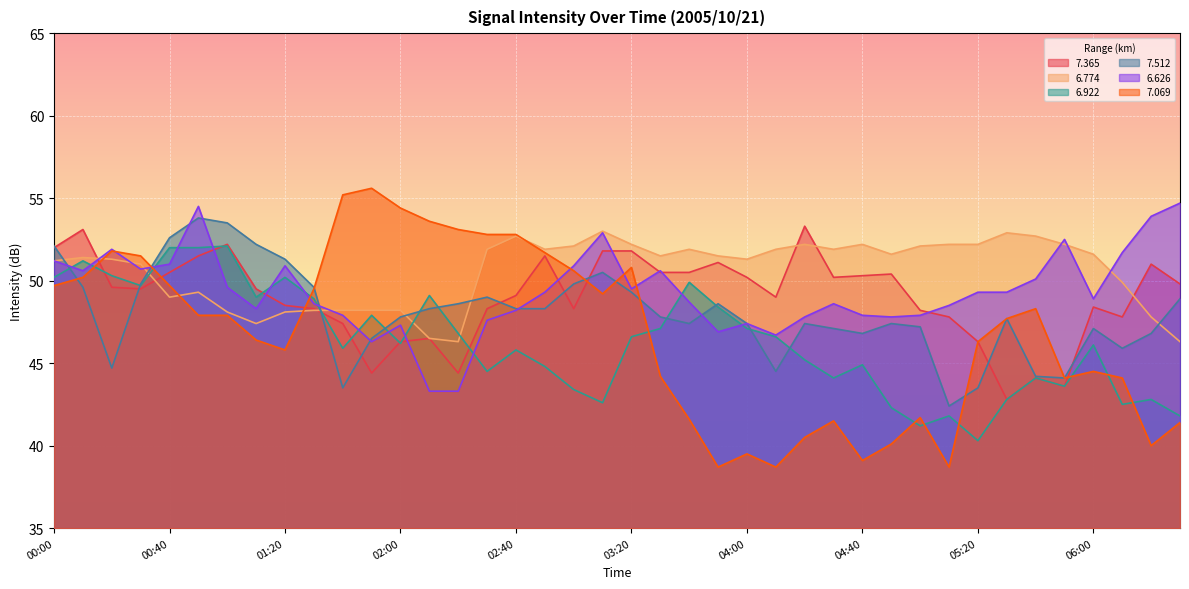

What is the label of the 6th point from the right?

05:40